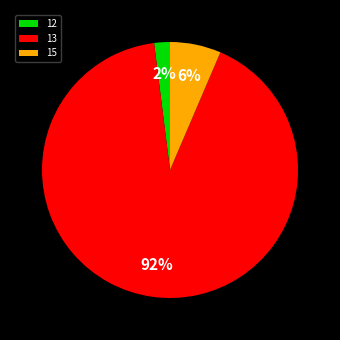

Which slice represents more than half of the pie?

13